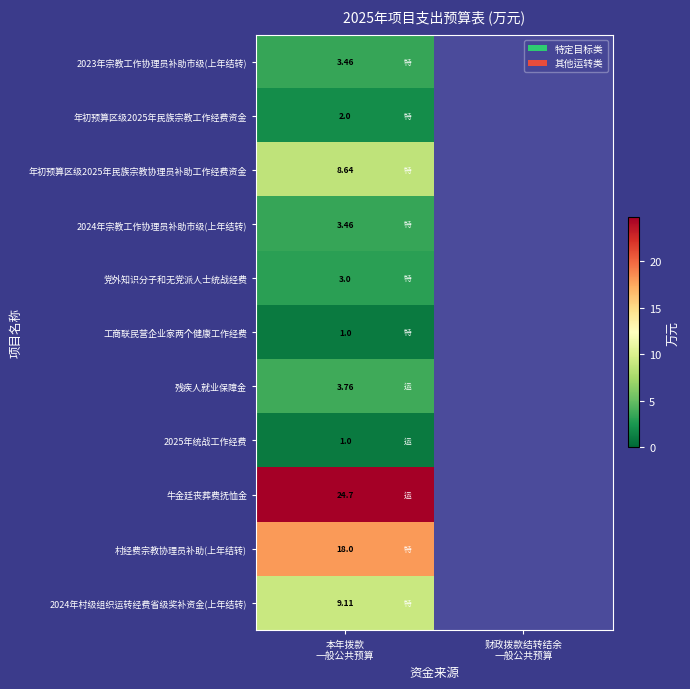

Rank the series by their maximum value, from lowest to highest.

工商联民营企业家两个健康工作经费, 2025年统战工作经费, 年初预算区级2025年民族宗教工作经费资金, 党外知识分子和无党派人士统战经费, 2023年宗教工作协理员补助市级(上年结转), 2024年宗教工作协理员补助市级(上年结转), 残疾人就业保障金, 年初预算区级2025年民族宗教协理员补助工作经费资金, 2024年村级组织运转经费省级奖补资金(上年结转), 村经费宗教协理员补助(上年结转), 牛金廷丧葬费抚恤金